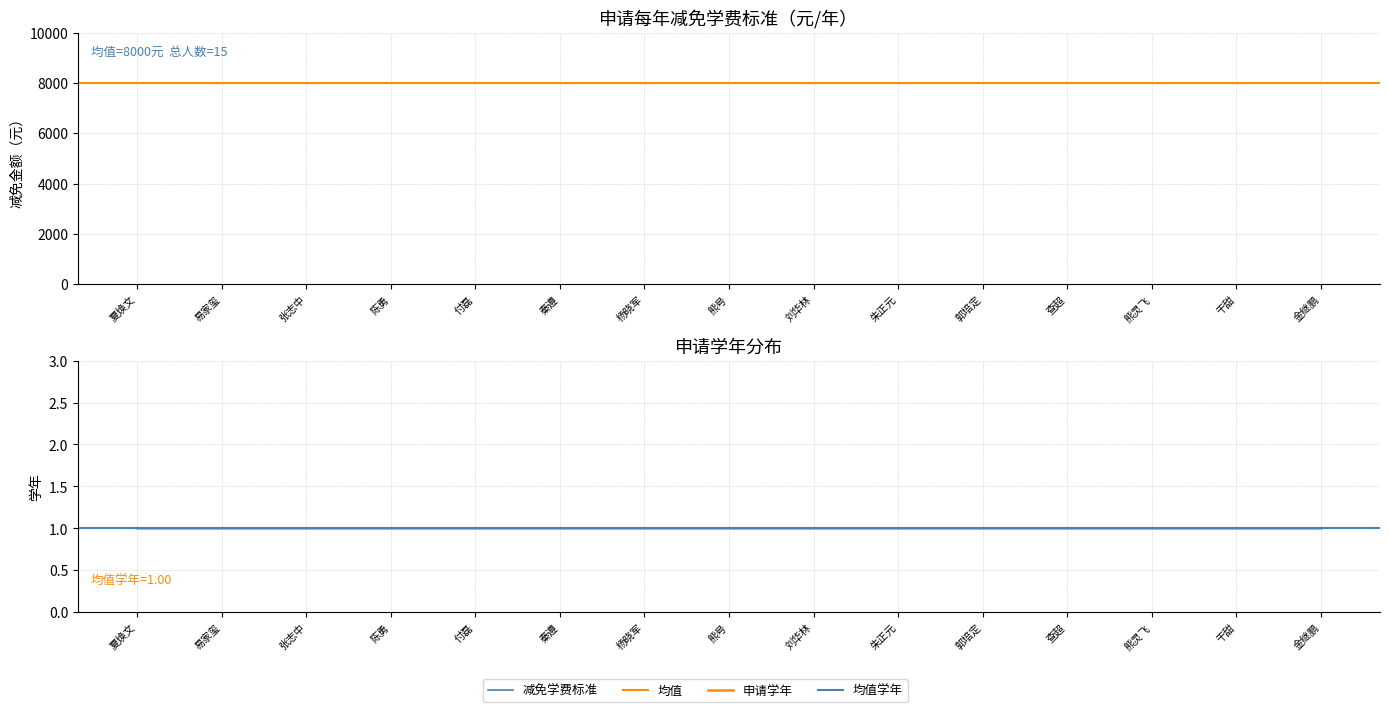

What is the sum of all 申请学年 values?

15